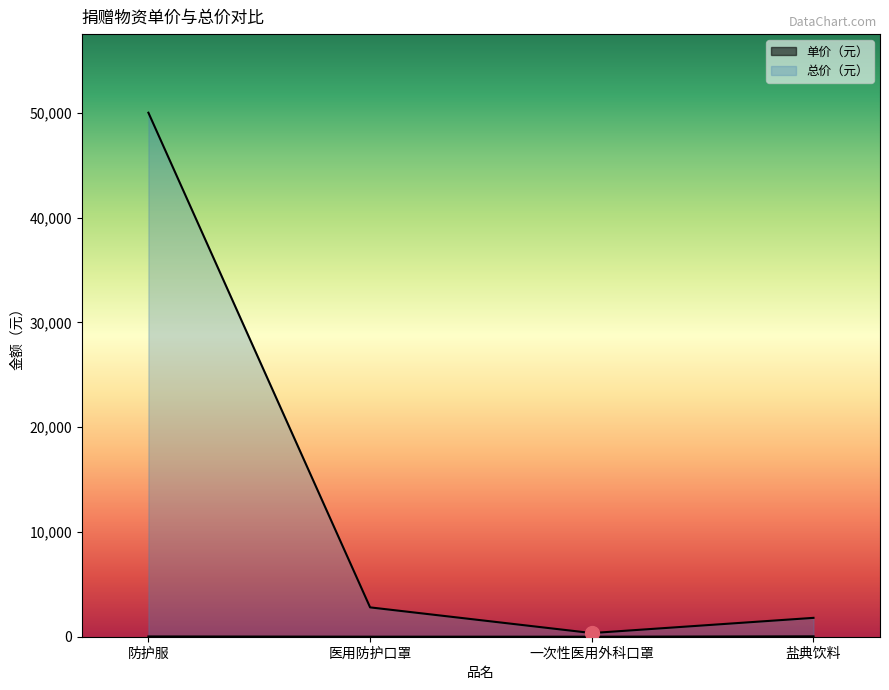

True or false: 总价（元） and 单价（元） cross at least once.

False